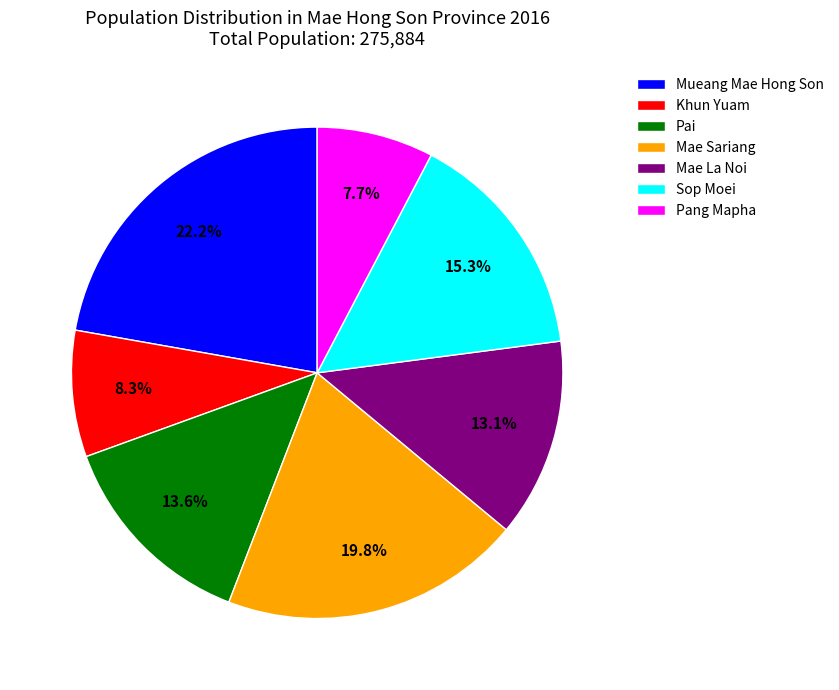

What is the total percentage of Pang Mapha and Pai?

21.3%